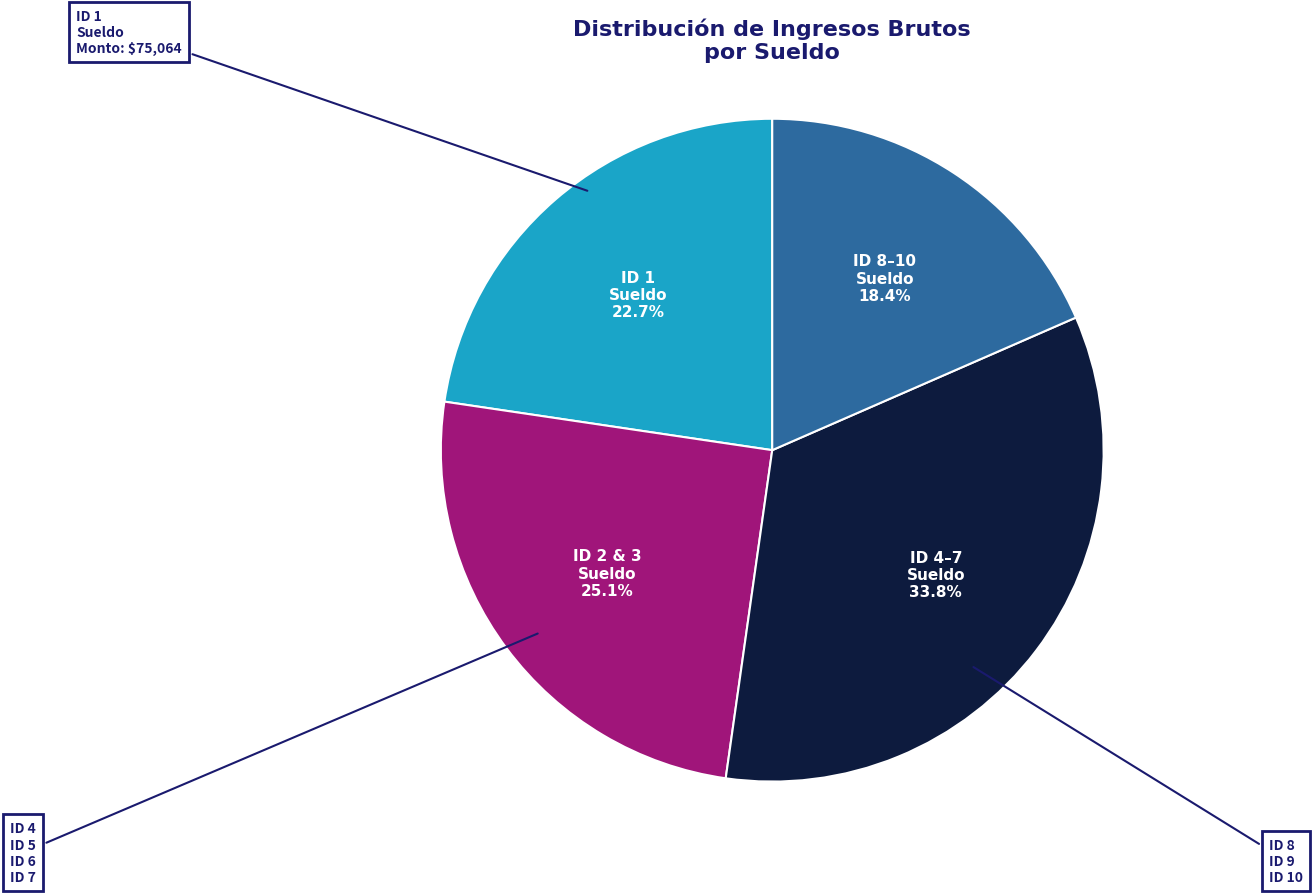

How many slices are in this pie chart?

4